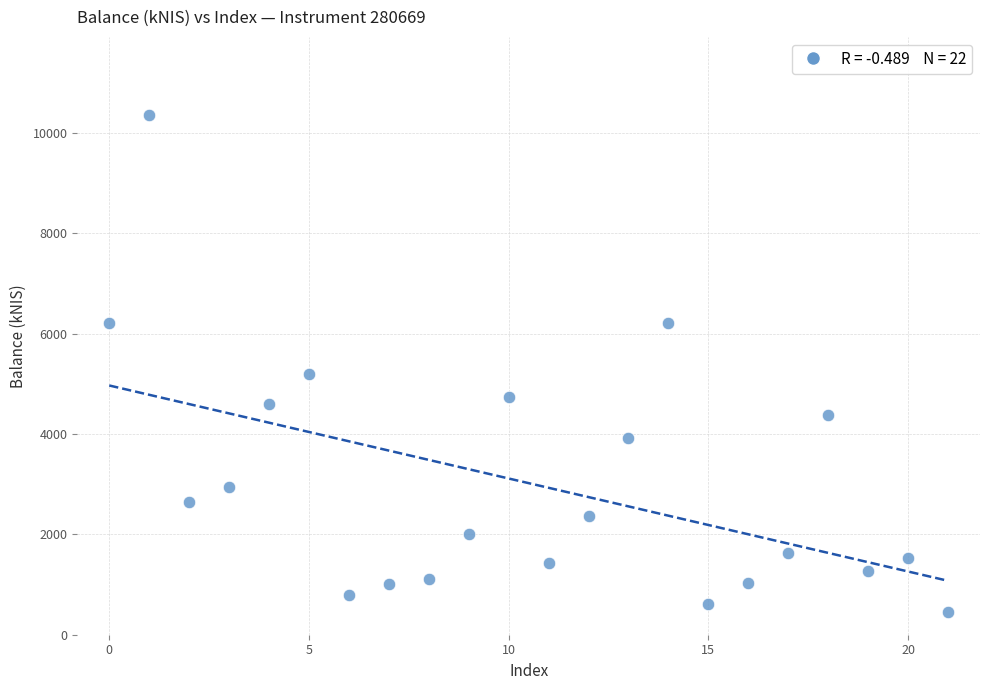

What is the range of Y values (max minus min)?

9902.9